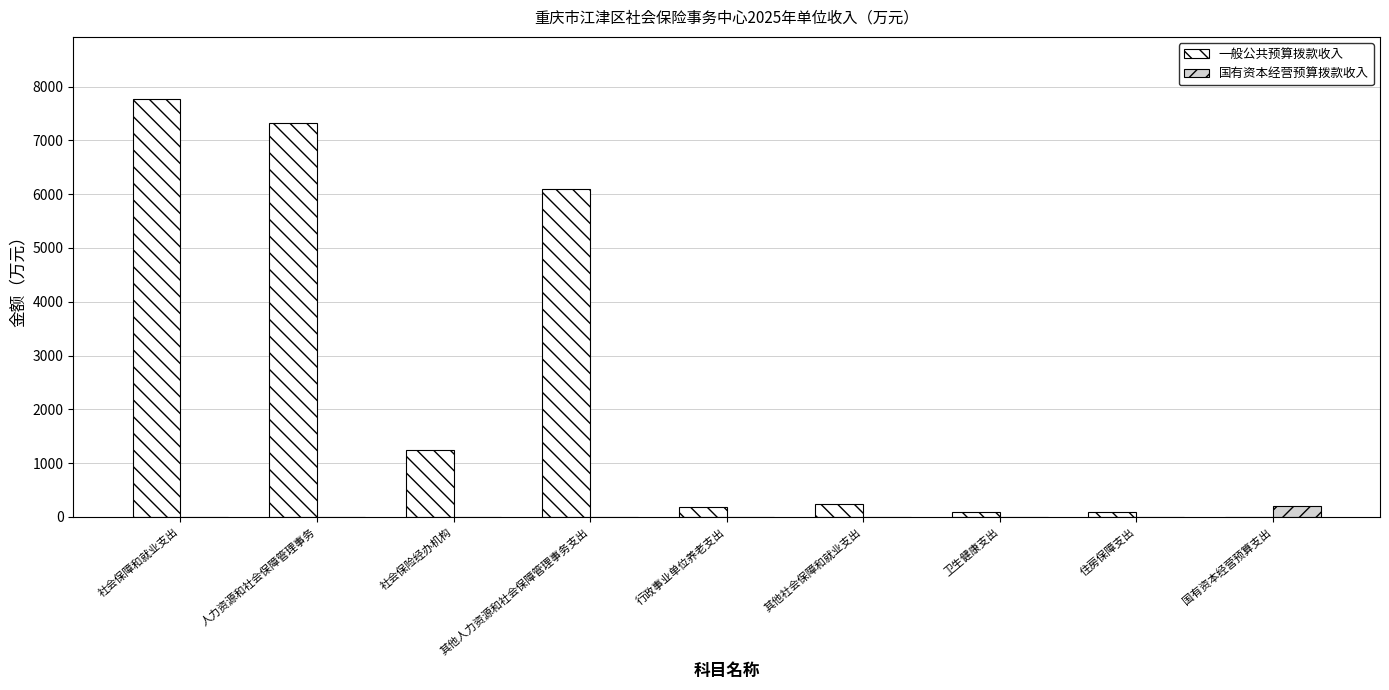

What is the sum of all 国有资本经营预算拨款收入 values?

199.6